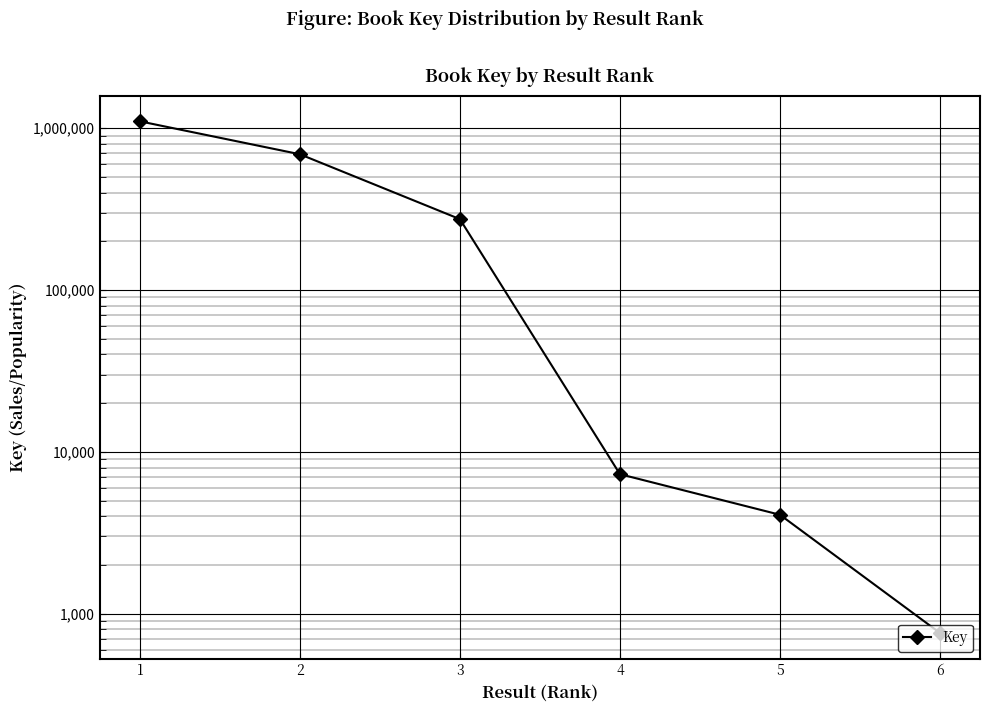

Reading left to right, list all the values displayed in this chart.

1=1101575	2=689472	3=273932	4=7277	5=4085	6=760